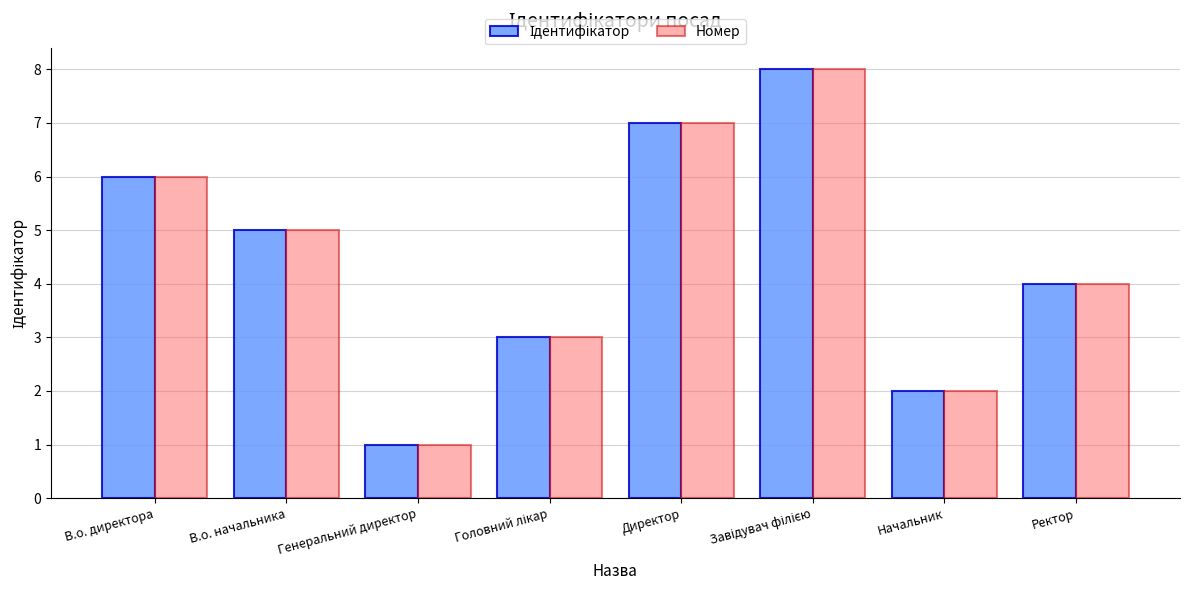

The value of Номер at Директор is 7. True or false?

True